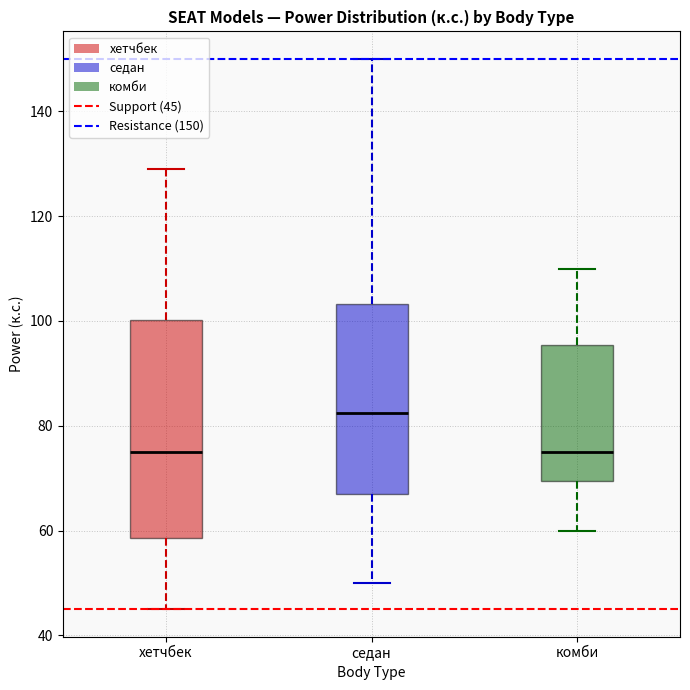

Reading left to right, transcribe this box plot: for each box, give where its median line is, the range the box spans, and where its two whiskers end, as read against the y-axis. The values are not printed on the chart, so give them approximately, as read against the axis.

хетчбек: median 76, box 58 to 100, whiskers 46 to 130
седан: median 82, box 68 to 104, whiskers 50 to 150
комби: median 76, box 70 to 96, whiskers 60 to 110